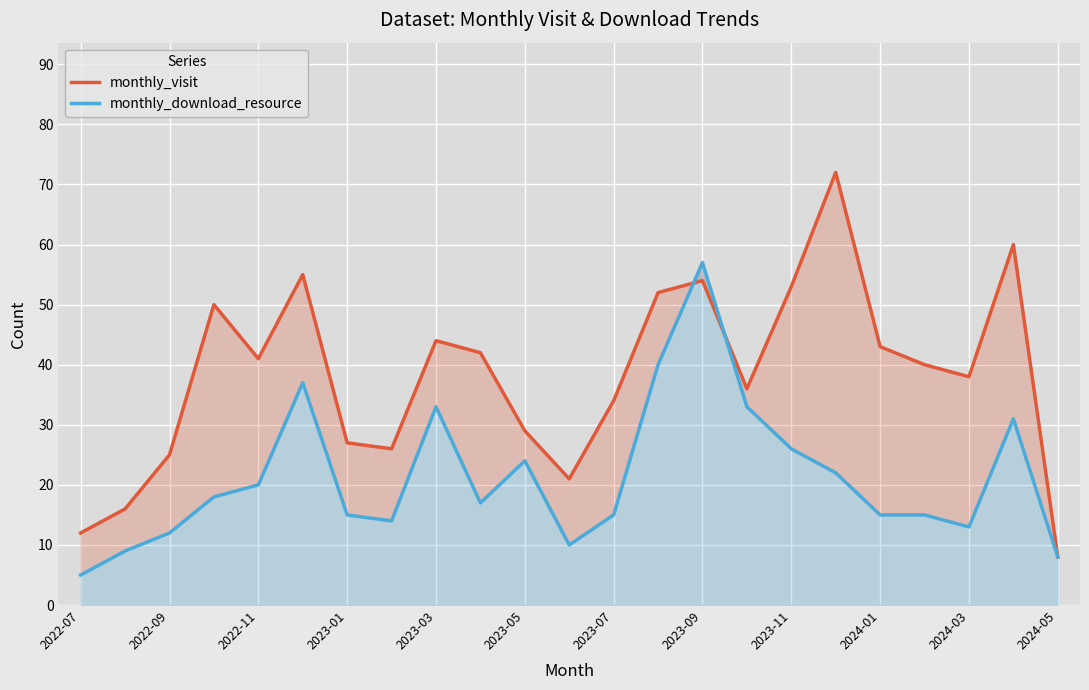

At 2024-05, list the series in order from largest to smallest.

monthly_visit, monthly_download_resource